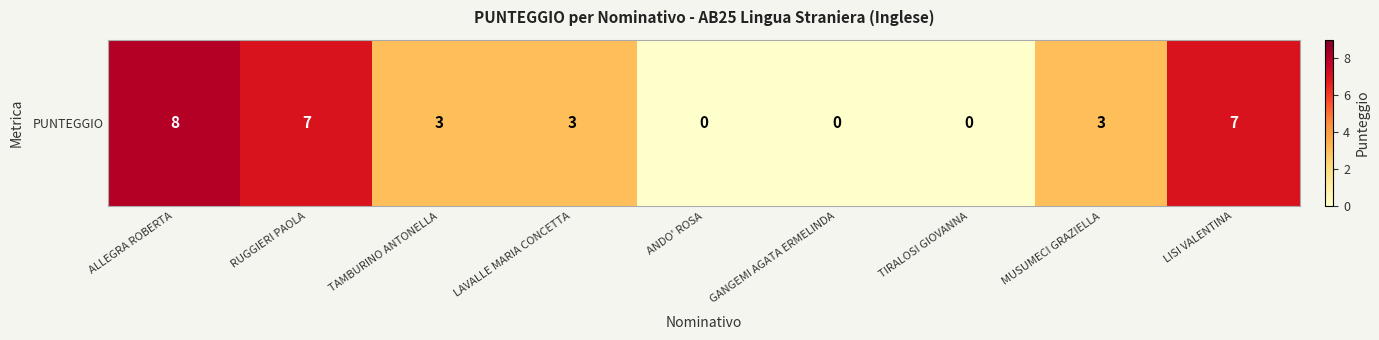

What value does the data have at TAMBURINO ANTONELLA?

3